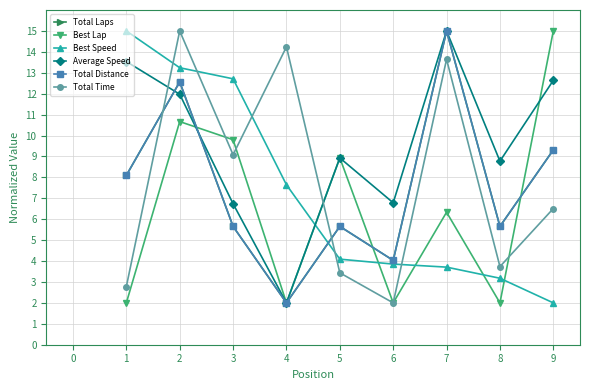

How many lines are shown in the chart?

6